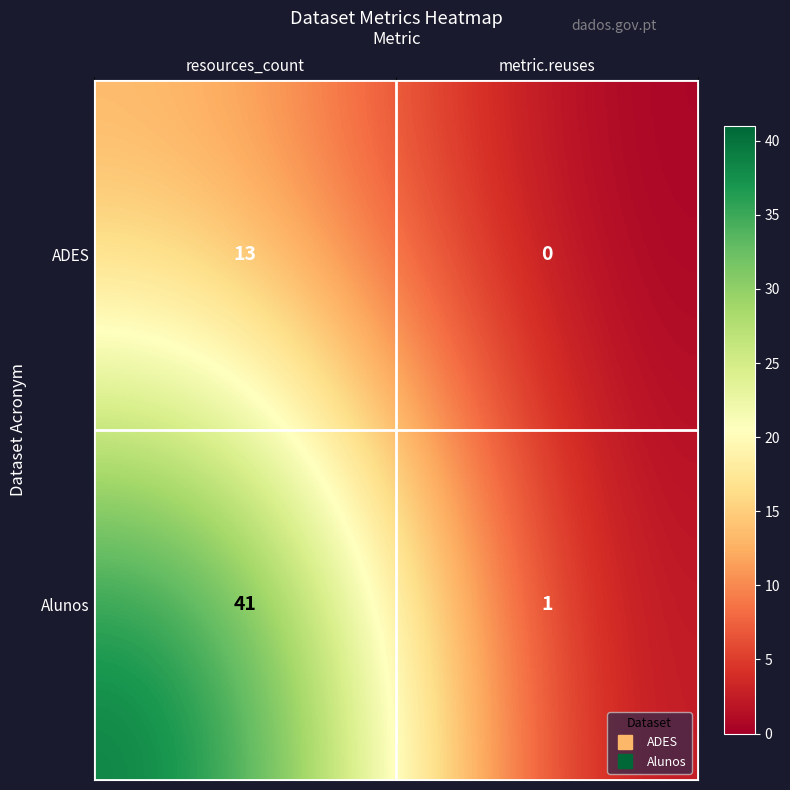

At which label is ADES closest to 6?

metric.reuses